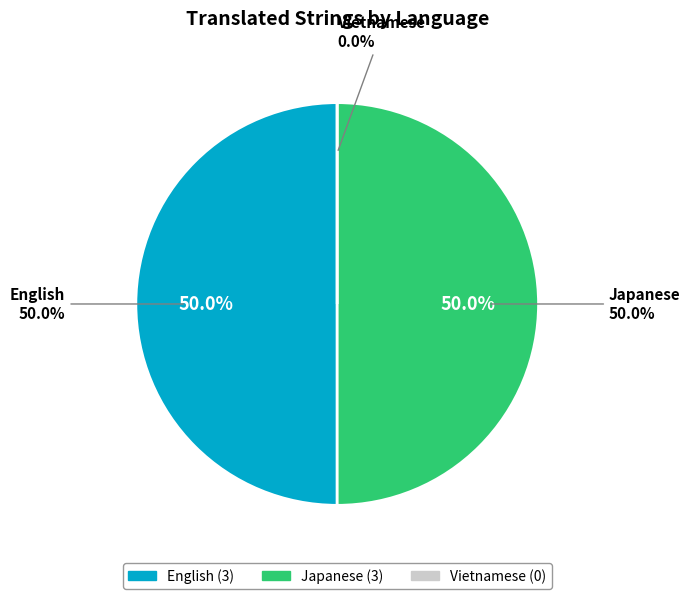

Which slice is the smallest?

Vietnamese